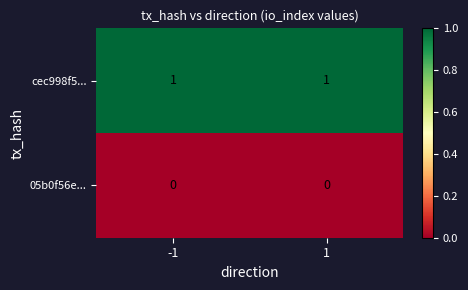

List the series in order of their peak value, lowest first.

05b0f56e..., cec998f5...